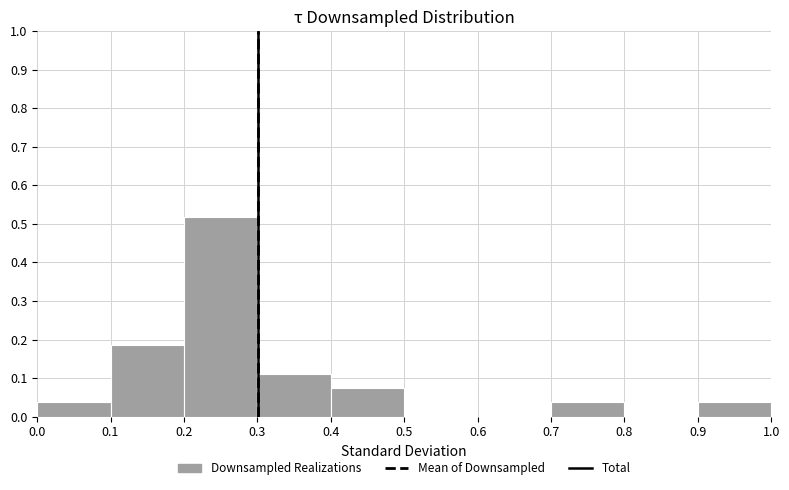

Reading left to right, transcribe this chart: for each bar, give the range it covers on the x-axis and its height. The values are not printed on the chart, so give them approximately, as read against the axis.

0.0 to 0.1: 0.04
0.1 to 0.2: 0.19
0.2 to 0.3: 0.52
0.3 to 0.4: 0.11
0.4 to 0.5: 0.07
0.5 to 0.6: 0
0.6 to 0.7: 0
0.7 to 0.8: 0.04
0.8 to 0.9: 0
0.9 to 1.0: 0.04